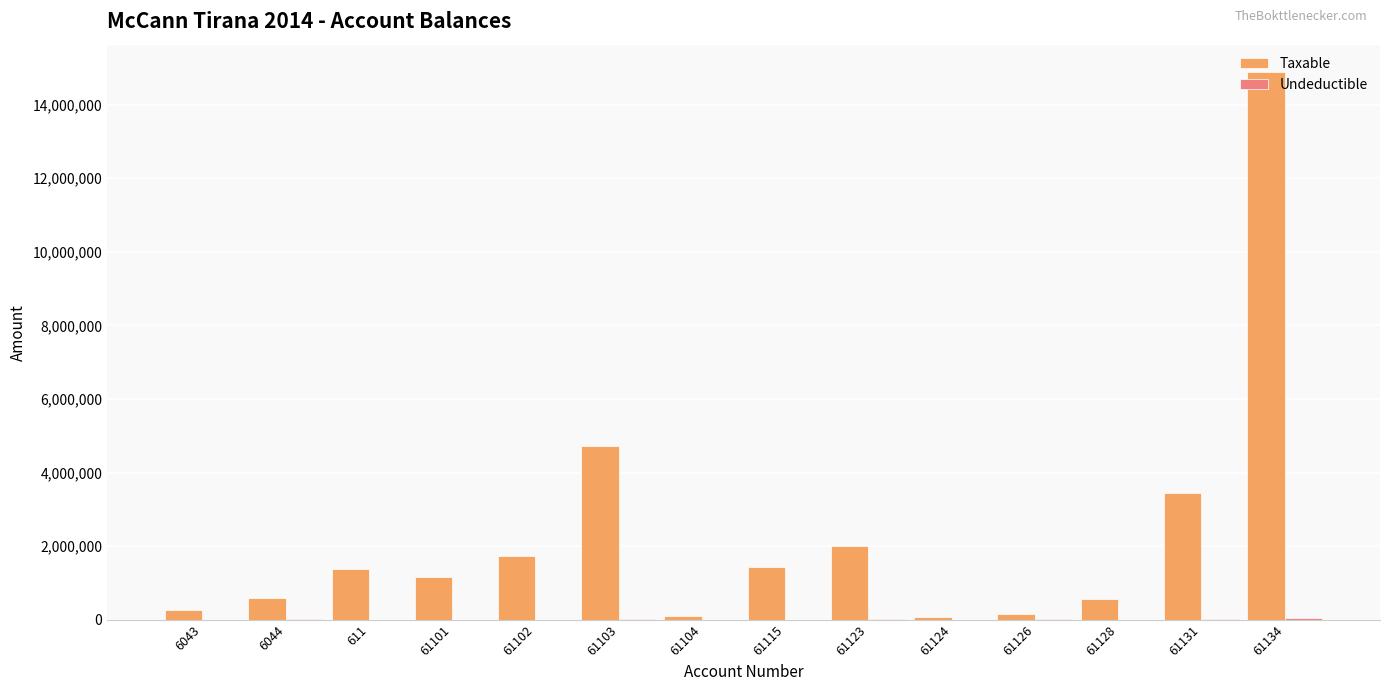

Which series has the largest total across all categories?

Taxable